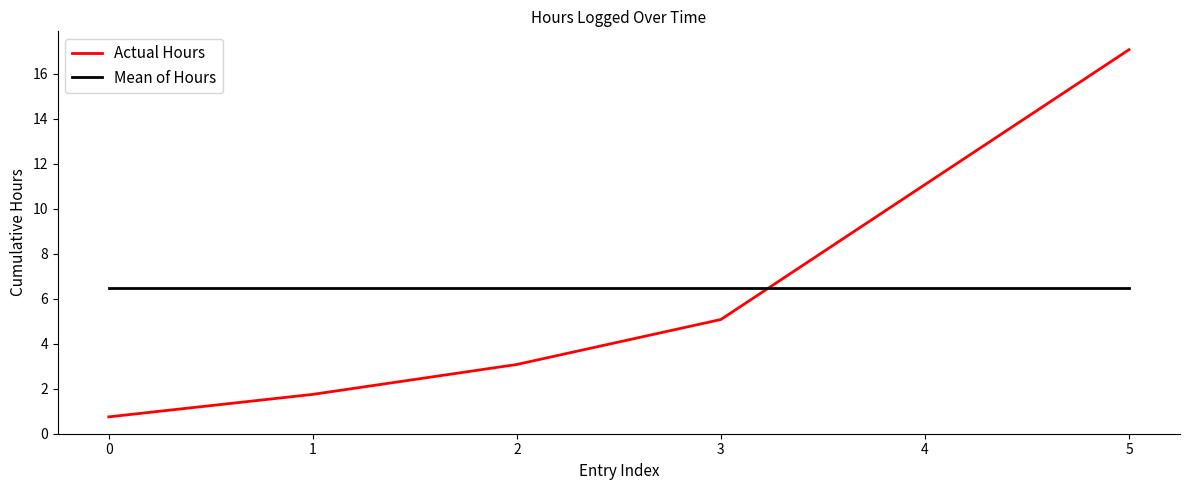

What is the total value across all series at 0?

7.2